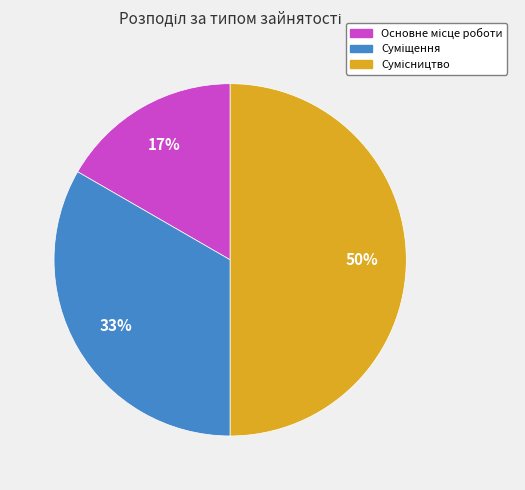

To the nearest percent, what is the average slice percentage?

33%